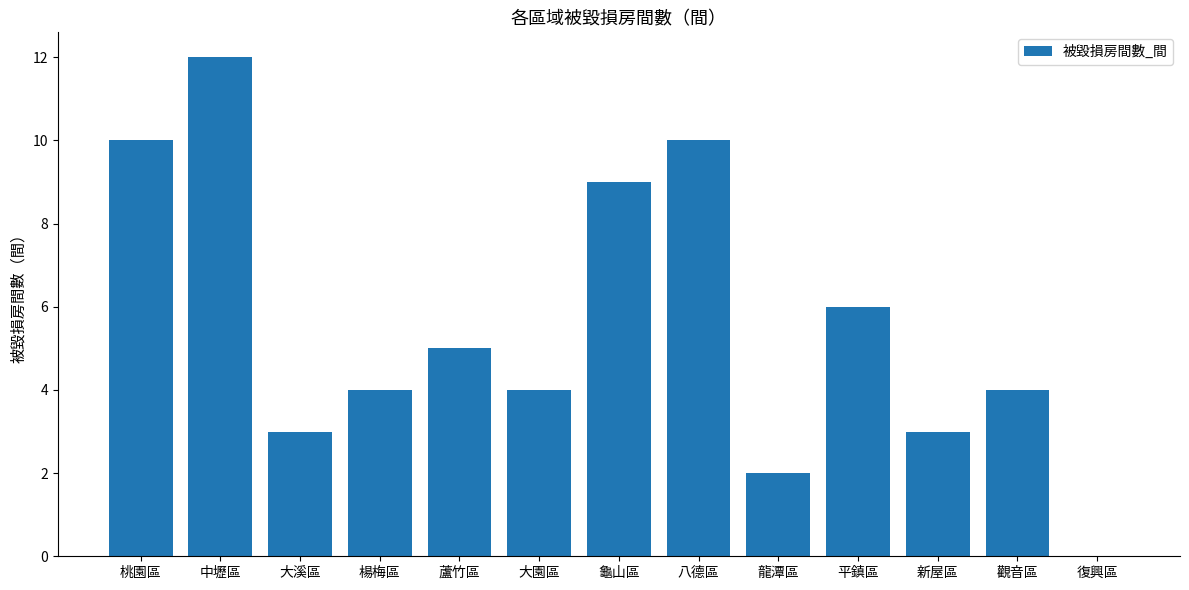

How many values are above zero?

12